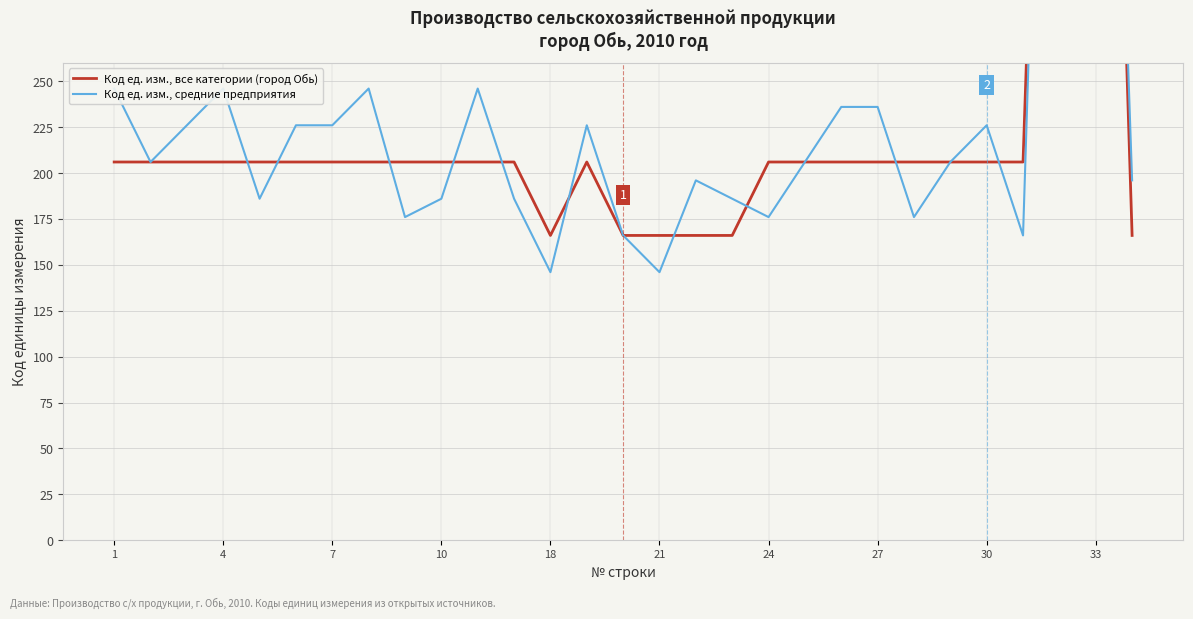

After their last crossing, which series has the higher values: Код ед. изм., средние предприятия or Код ед. изм., все категории (город Обь)?

Код ед. изм., средние предприятия